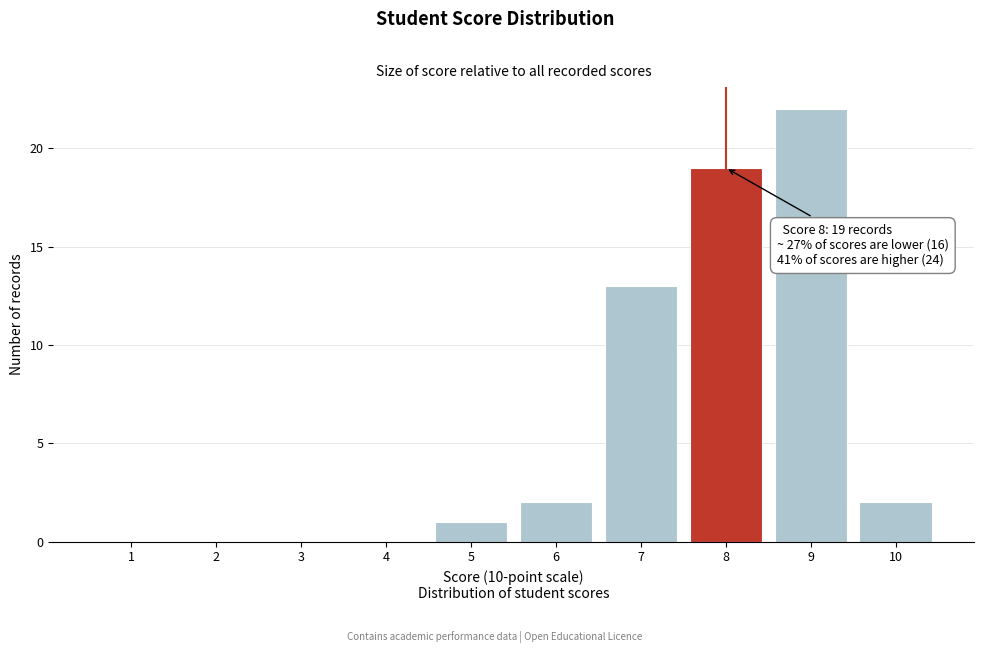

Reading right to left, extract all data points from this chart.

10=2	9=22	8=19	7=13	6=2	5=1	4=0	3=0	2=0	1=0